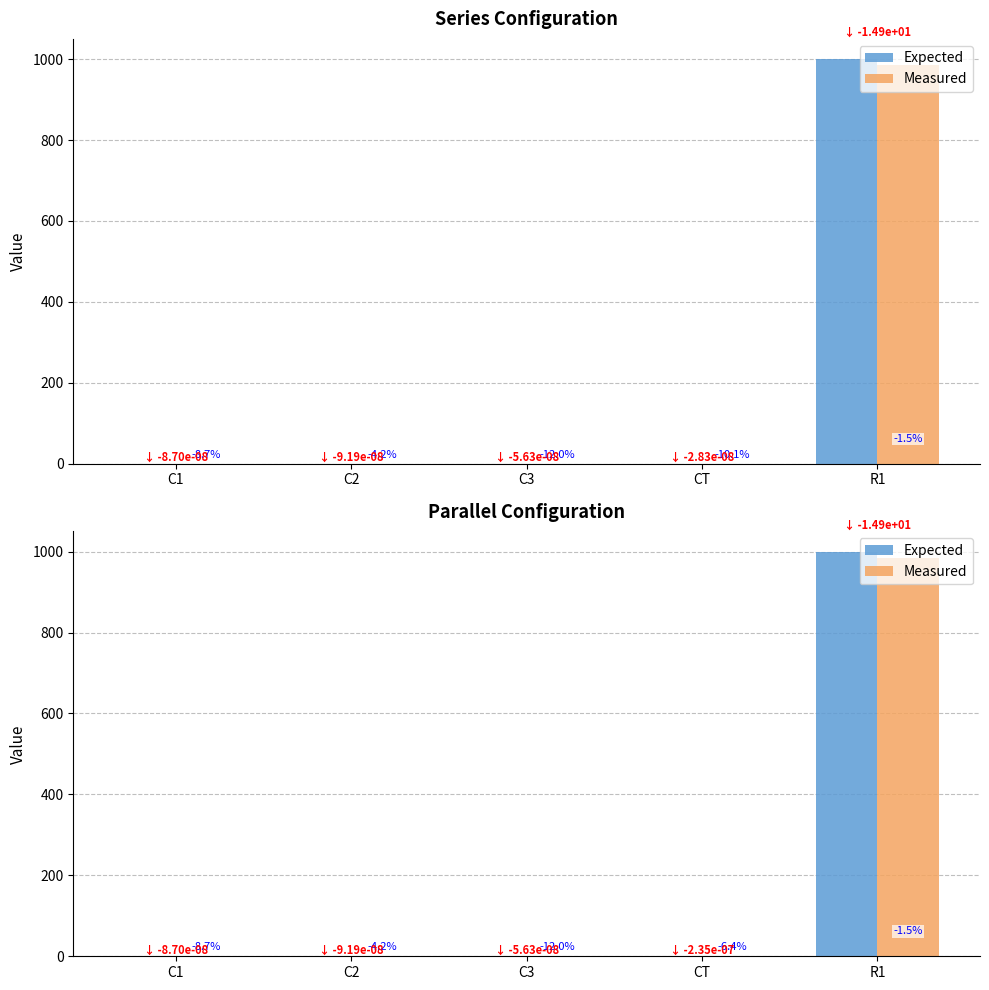

Between R1 and C1, which is larger?

R1